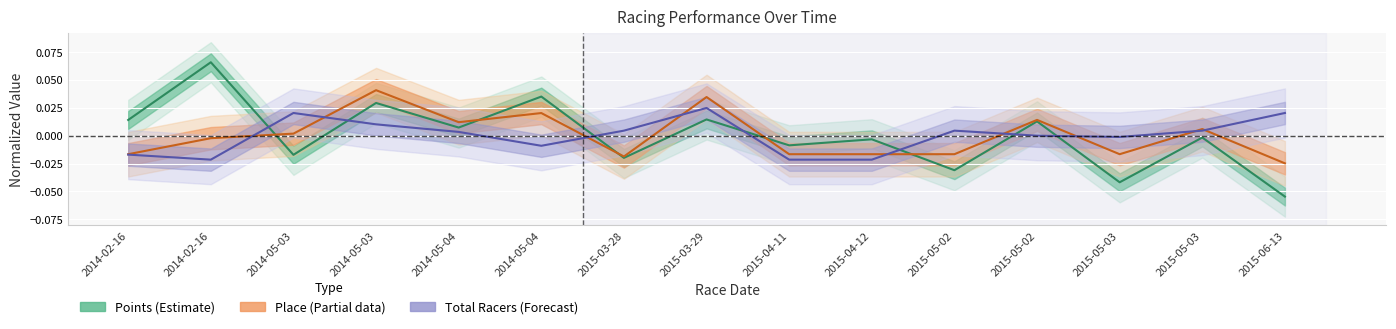

Which series ends up on top after the final intersection of Place (Partial) and Total Racers (Forecast)?

Total Racers (Forecast)